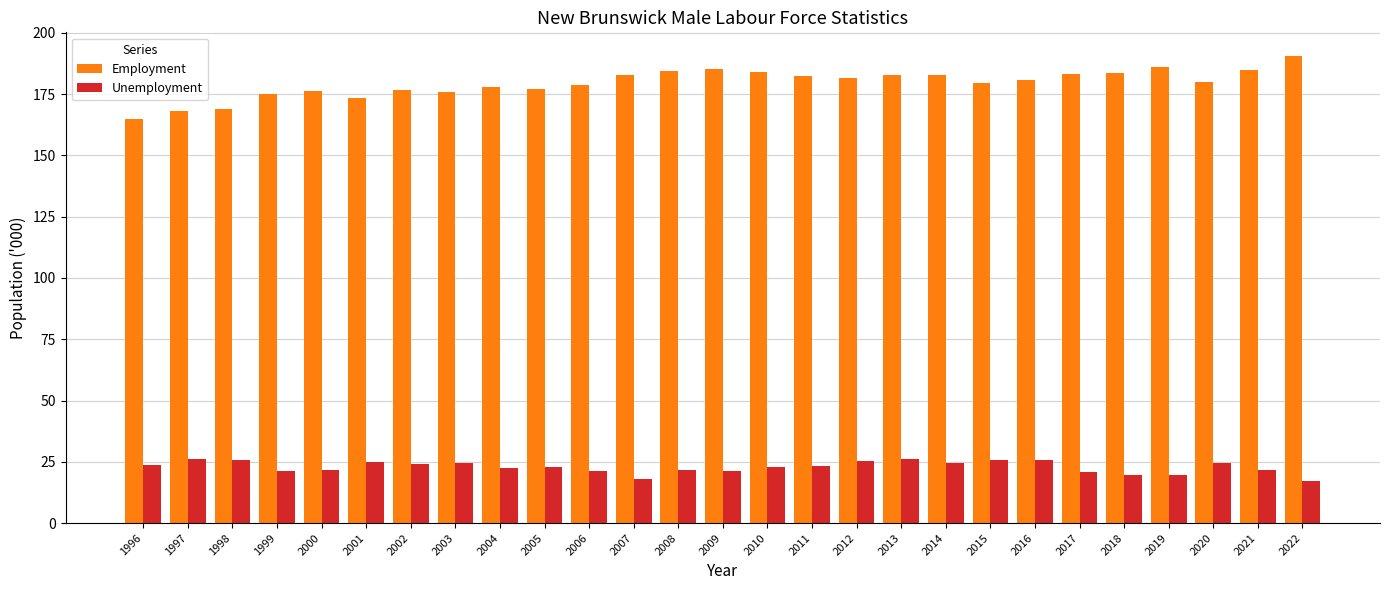

What is the sum of all Employment values?

4847.5